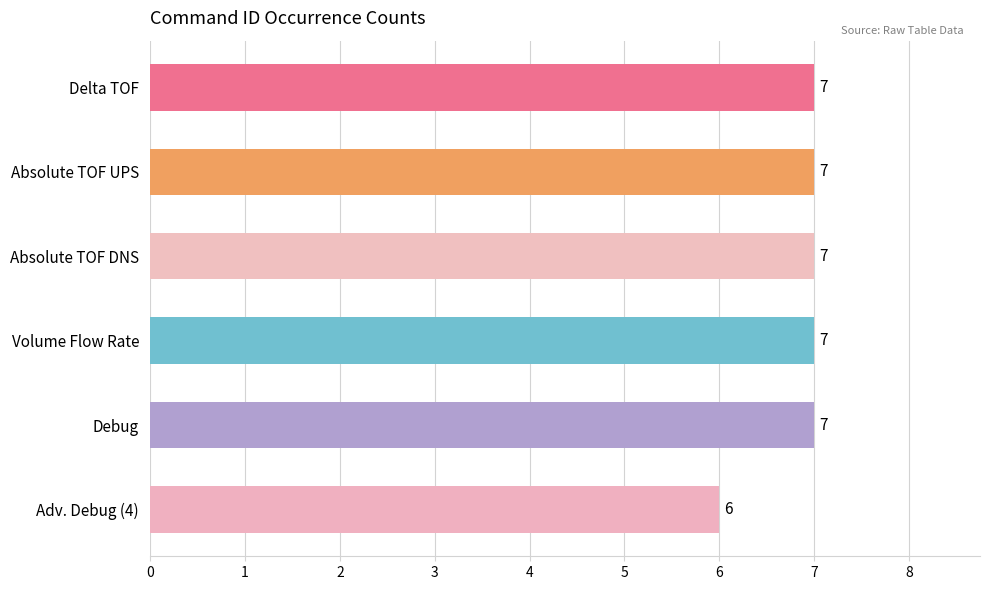

Reading bottom to top, transcribe all the data shown in this chart.

Adv. Debug (4)=6	Debug=7	Volume Flow Rate=7	Absolute TOF DNS=7	Absolute TOF UPS=7	Delta TOF=7